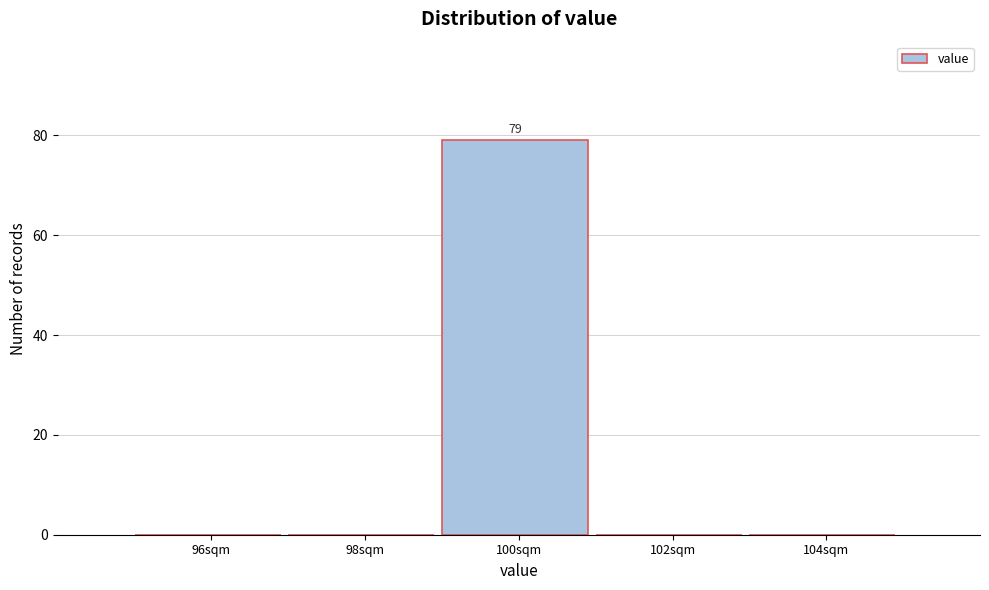

Over which range of the x-axis is the bar tallest?

99 to 101